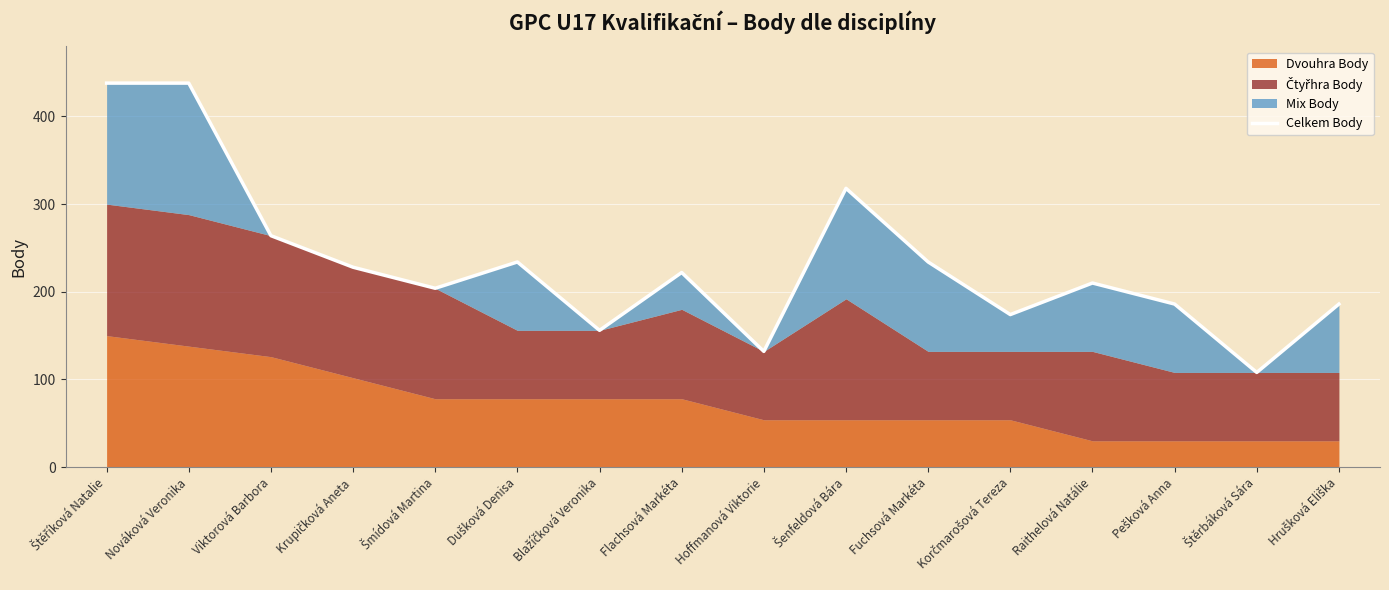

What is the label of the 4th point from the left?

Krupičková Aneta